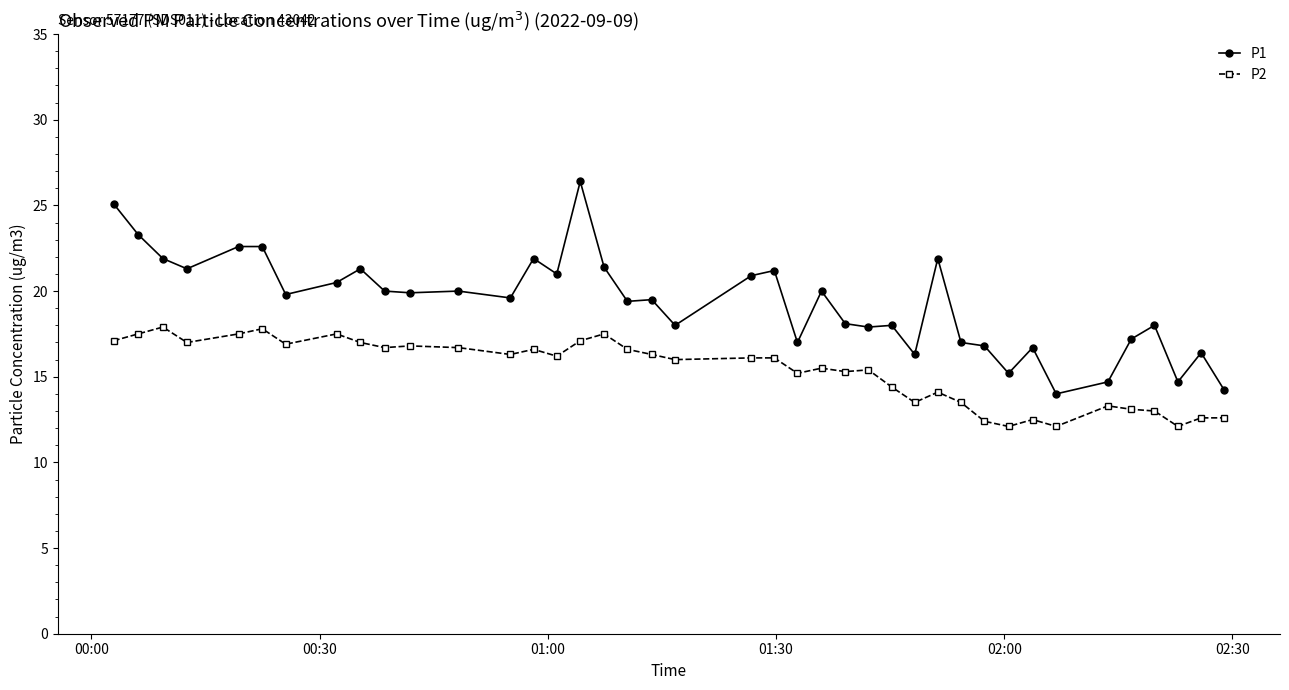

How many values in the P1 series exceed 19?

23